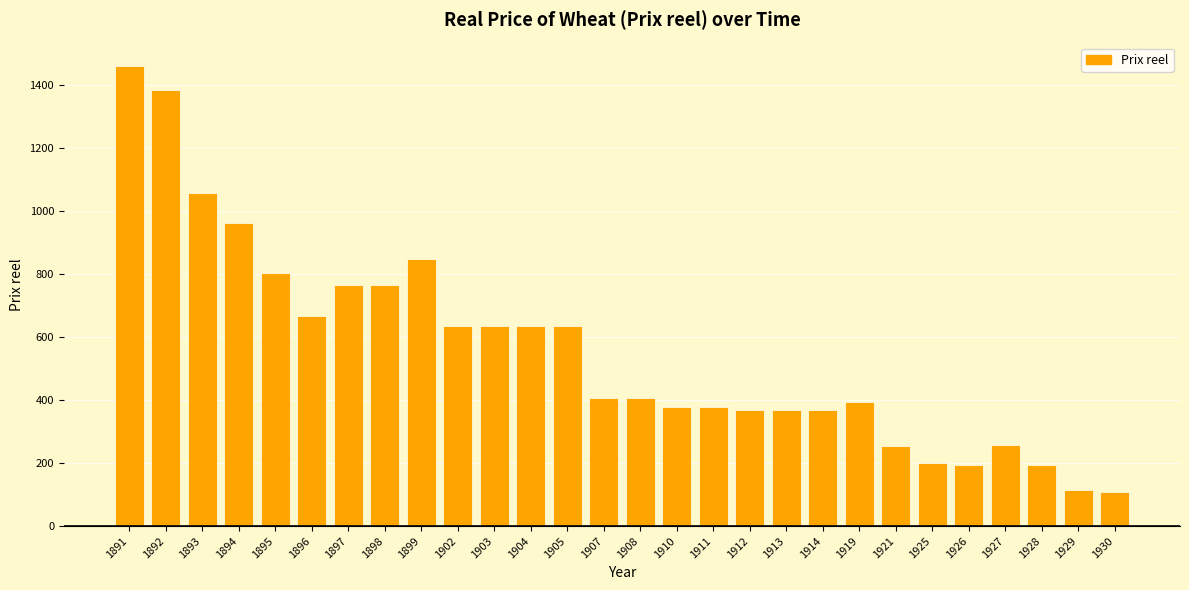

Where does the data first go above 406?

1891